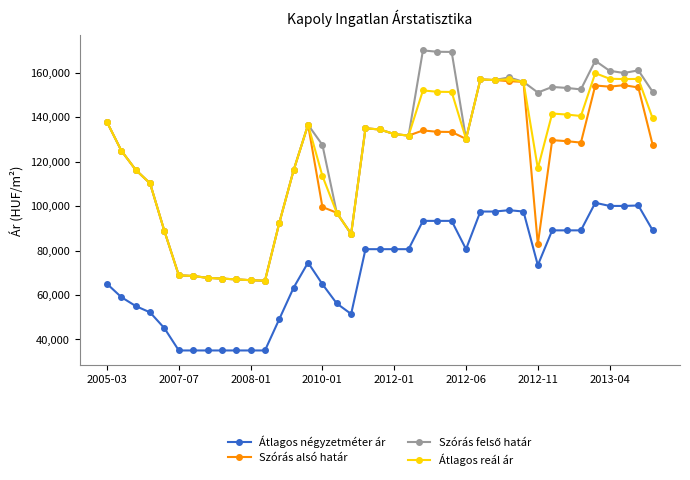

True or false: Szórás alsó határ and Átlagos négyzetméter ár cross at least once.

False